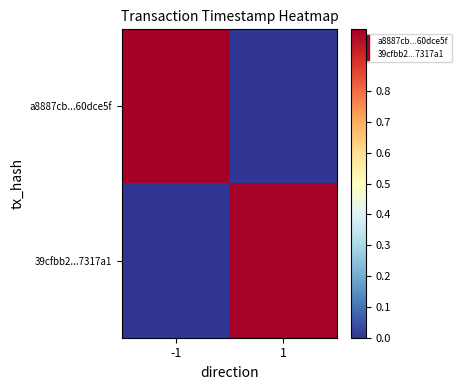

Which series changed the most between -1 and 1?

a8887cb...60dce5f